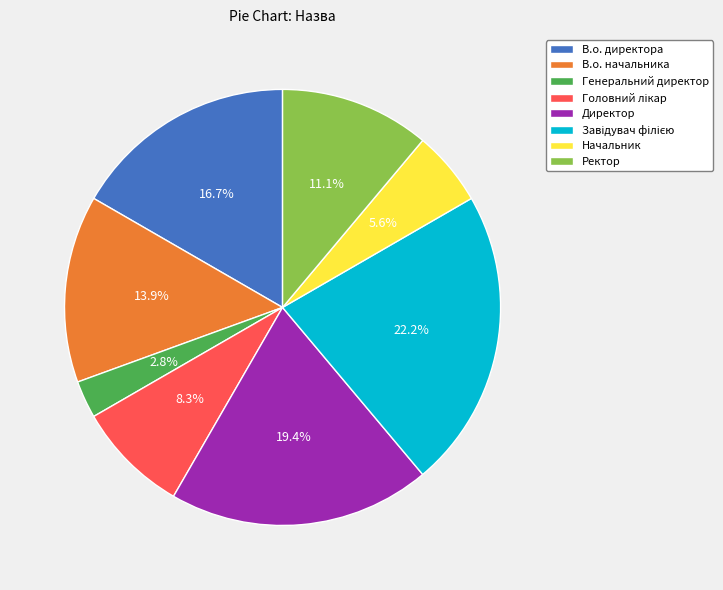

What is the smallest slice in the pie chart?

Генеральний директор